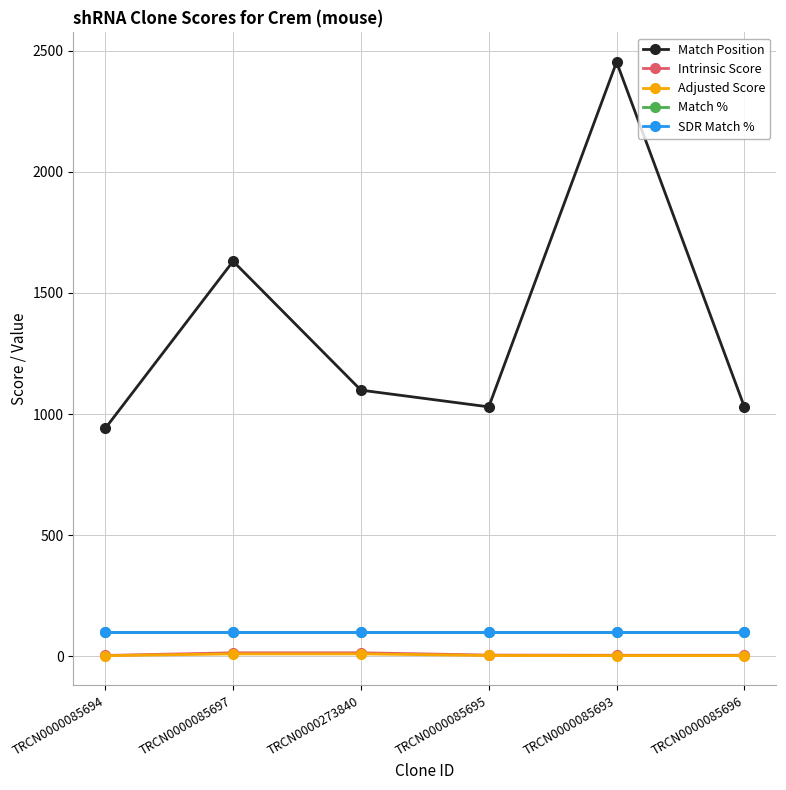

Rank the series by their maximum value, from lowest to highest.

Adjusted Score, Intrinsic Score, Match %, SDR Match %, Match Position